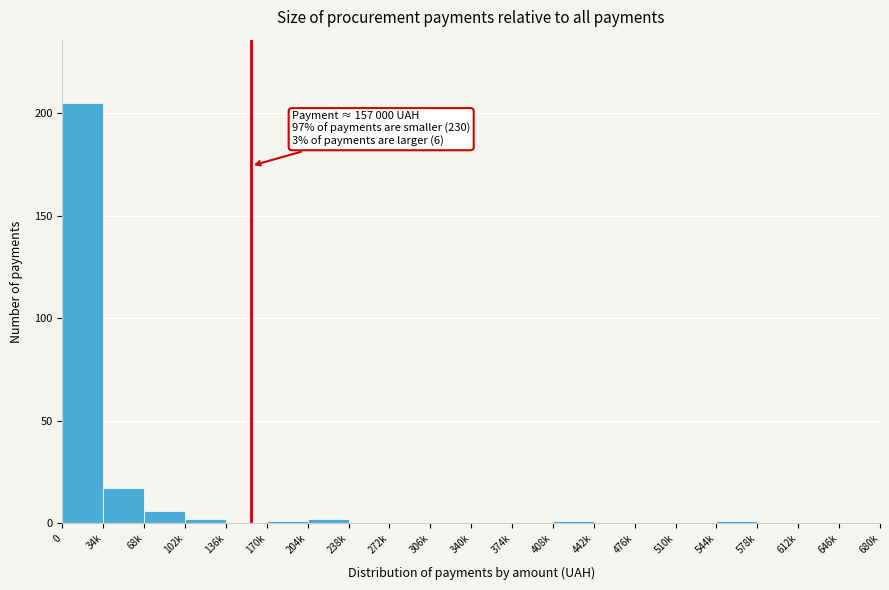

Reading left to right, extract all data points from this chart.

0=205	34k=17	68k=6	102k=2	136k=0	170k=1	204k=2	238k=0	272k=0	306k=0	340k=0	374k=0	408k=1	442k=0	476k=0	510k=0	544k=1	578k=0	612k=0	646k=0